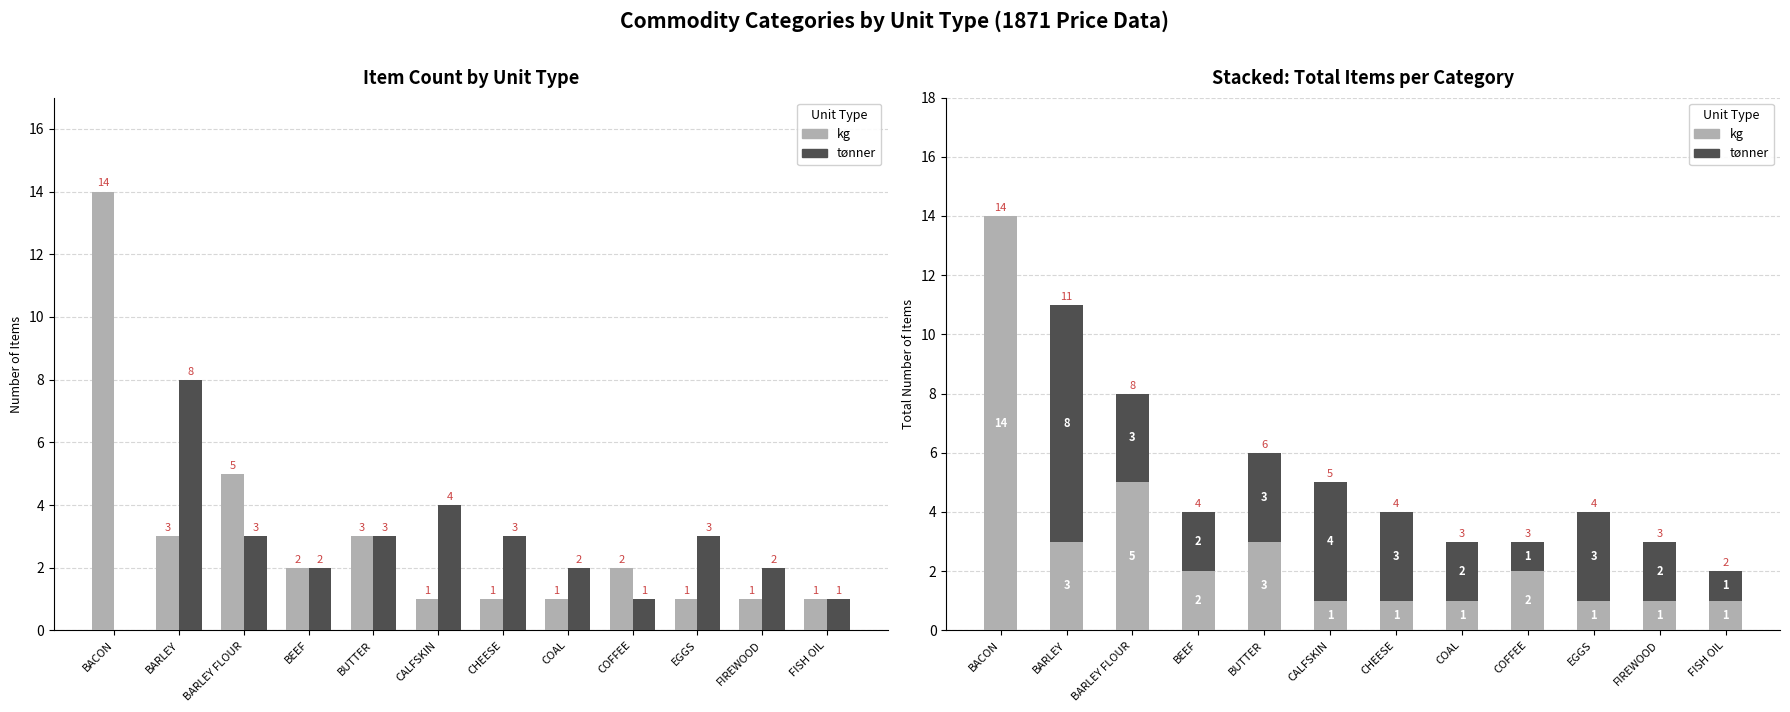

At which category does the chart reach its minimum across all series?

BACON